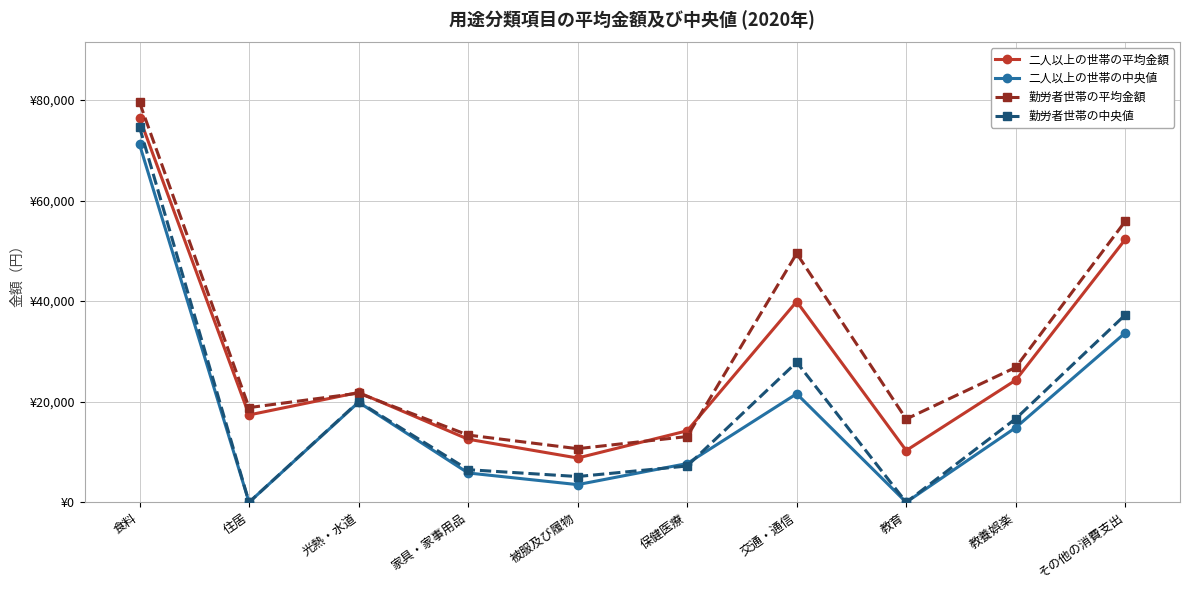

What are all the series names shown in the legend?

二人以上の世帯の平均金額, 二人以上の世帯の中央値, 勤労者世帯の平均金額, 勤労者世帯の中央値